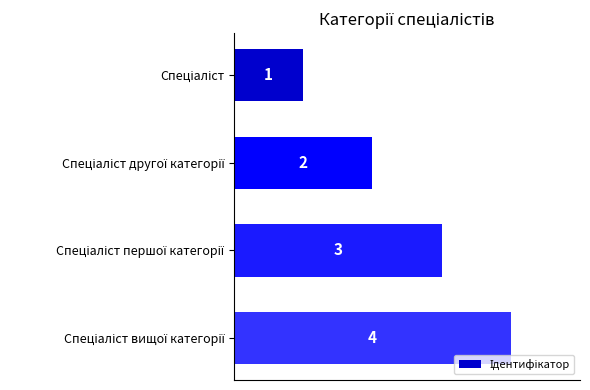

What is the difference between the maximum and minimum values?

3